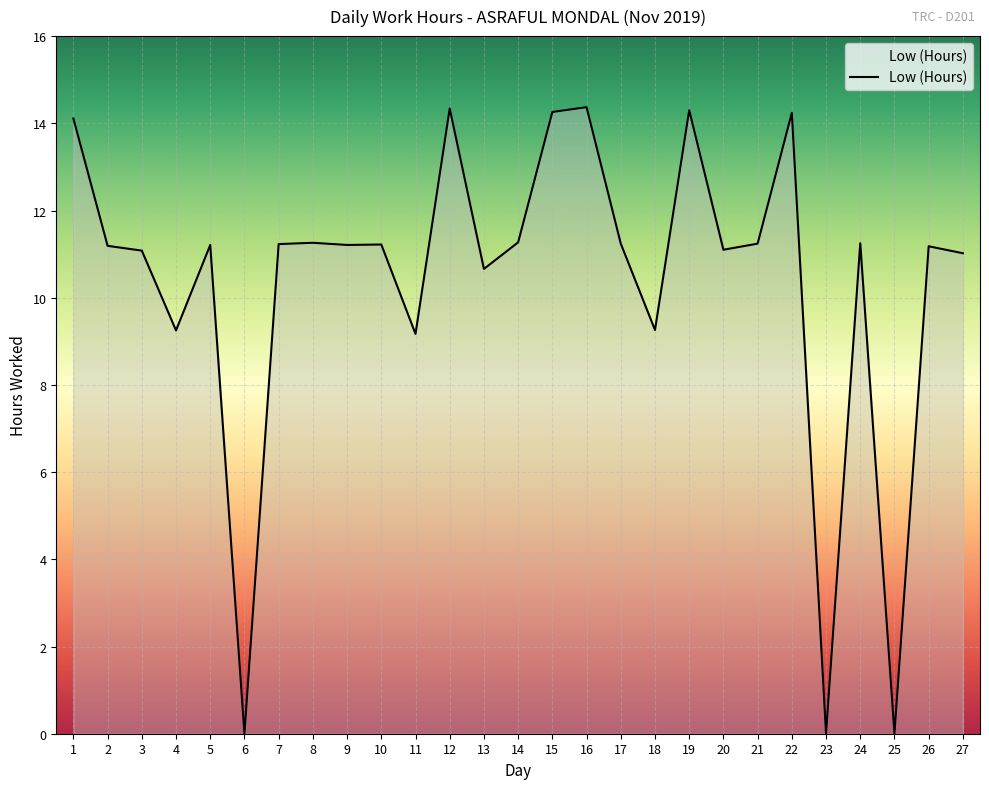

The chart shows a value of 16.4 at 14. True or false?

False